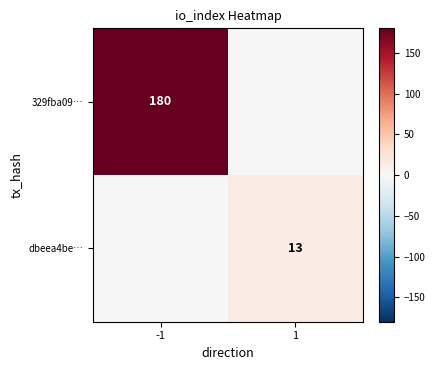

At which category is the sum across all series the highest?

-1